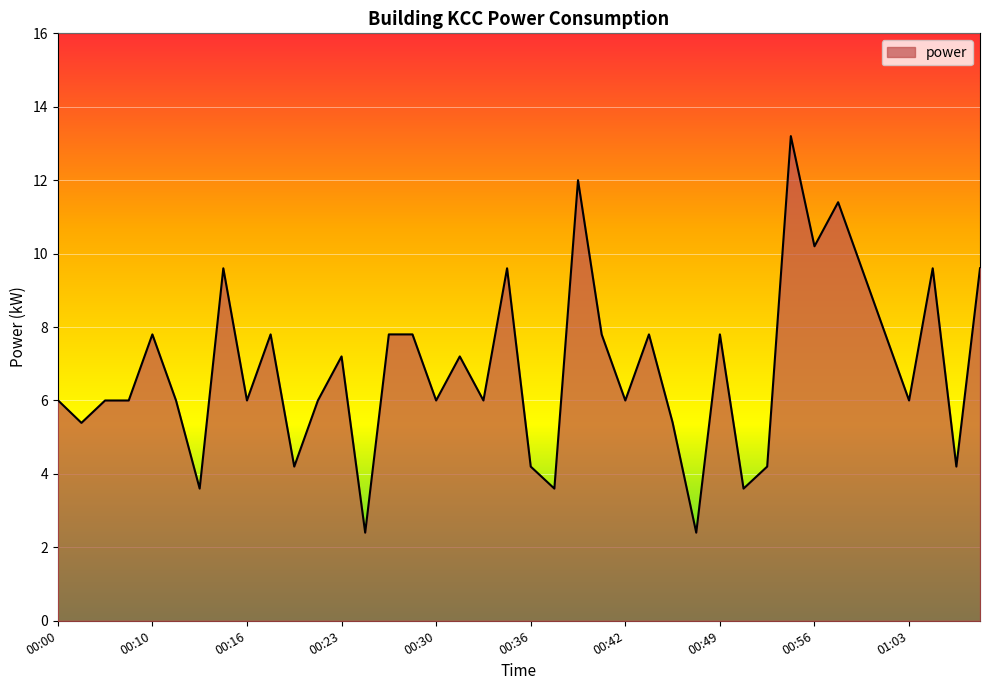

Does the chart display data point markers on the line(s)?

No